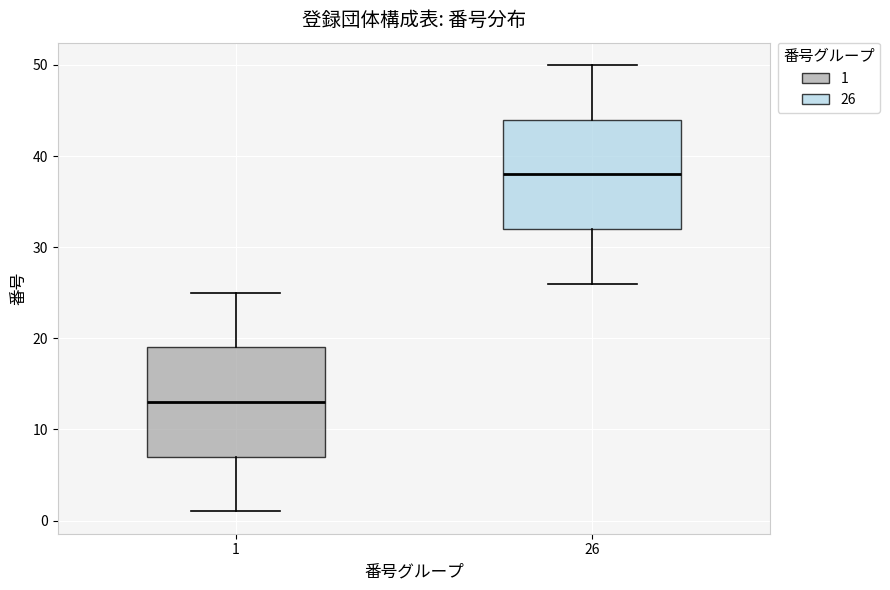

Where does the median line of the box at x = 26 sit on the y-axis? The values are not printed on the chart, so give them approximately, as read against the axis.

38